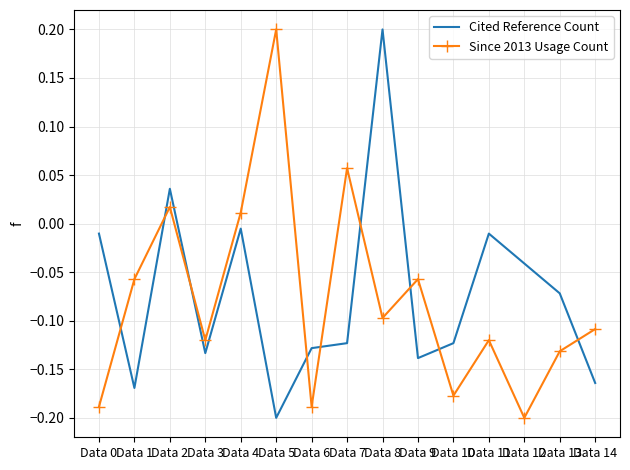

Is the value of Since 2013 Usage Count at Data 12 greater than the value of Cited Reference Count at Data 8?

No